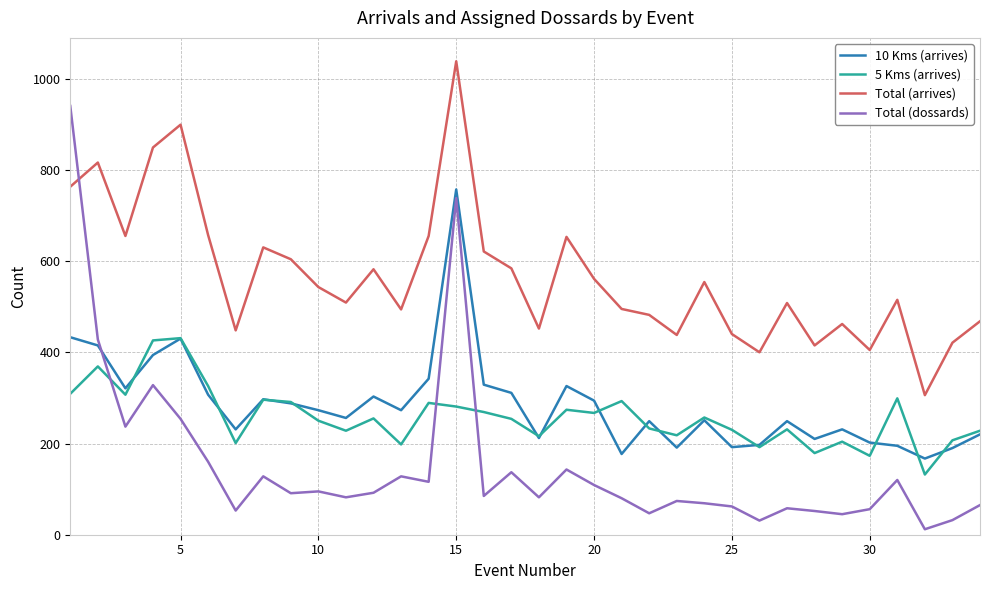

After their last crossing, which series has the higher values: Total (dossards) or Total (arrives)?

Total (arrives)